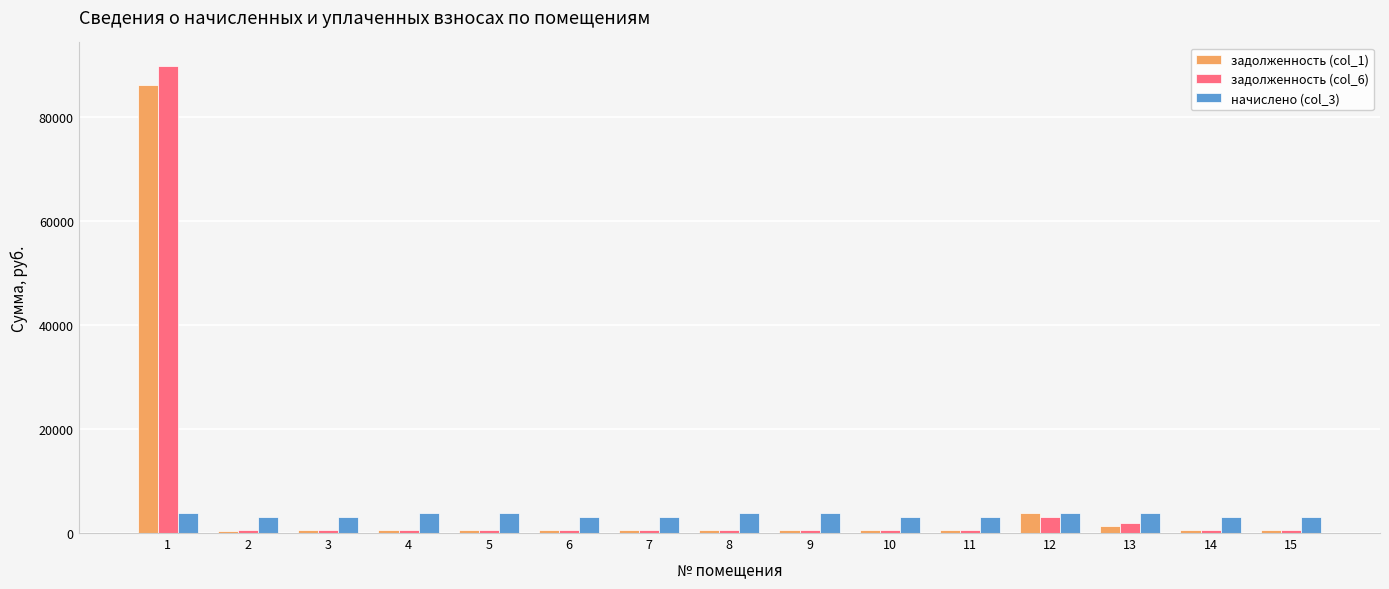

How many groups of bars are there?

15